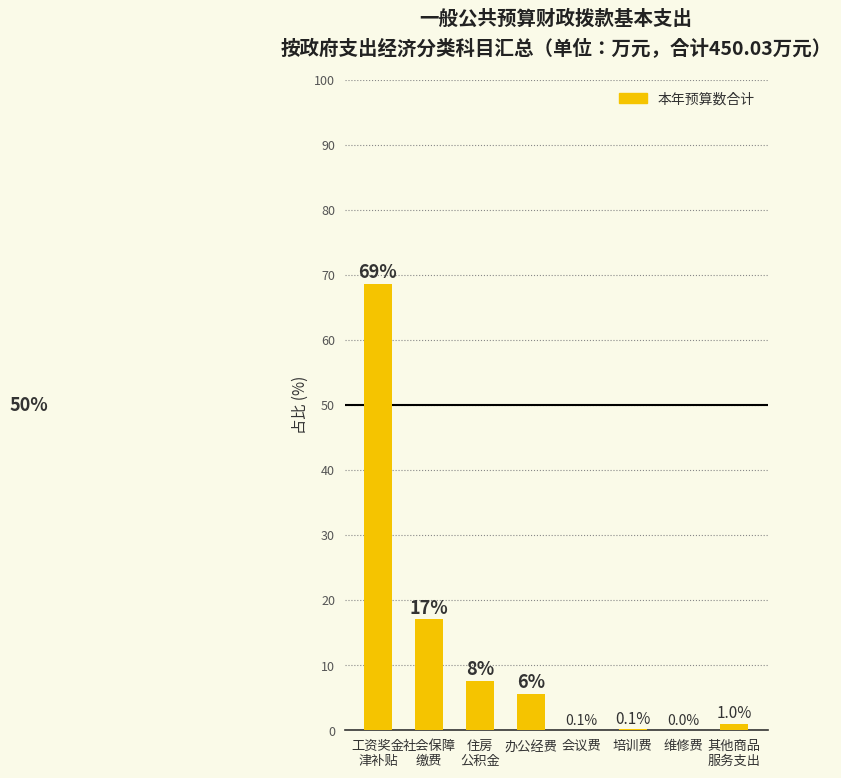

The value at 工资奖金
津补贴 is 41.6. True or false?

False